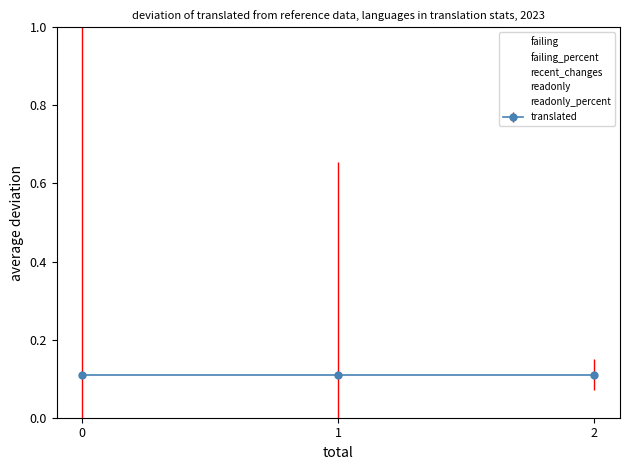

Rank the categories by failing value from lowest to highest.

2, 0, 1